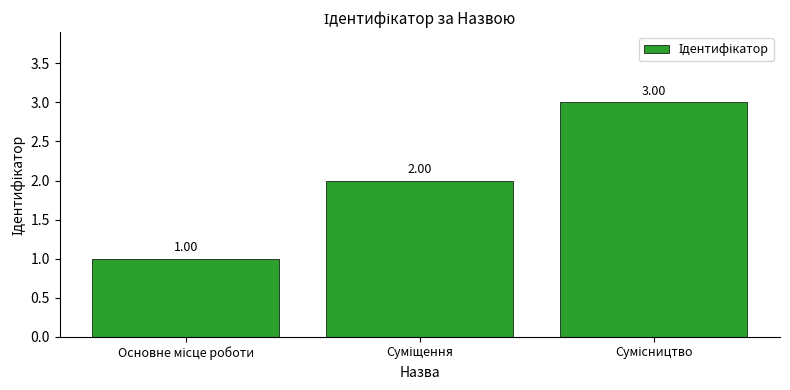

How many values are below 2?

1